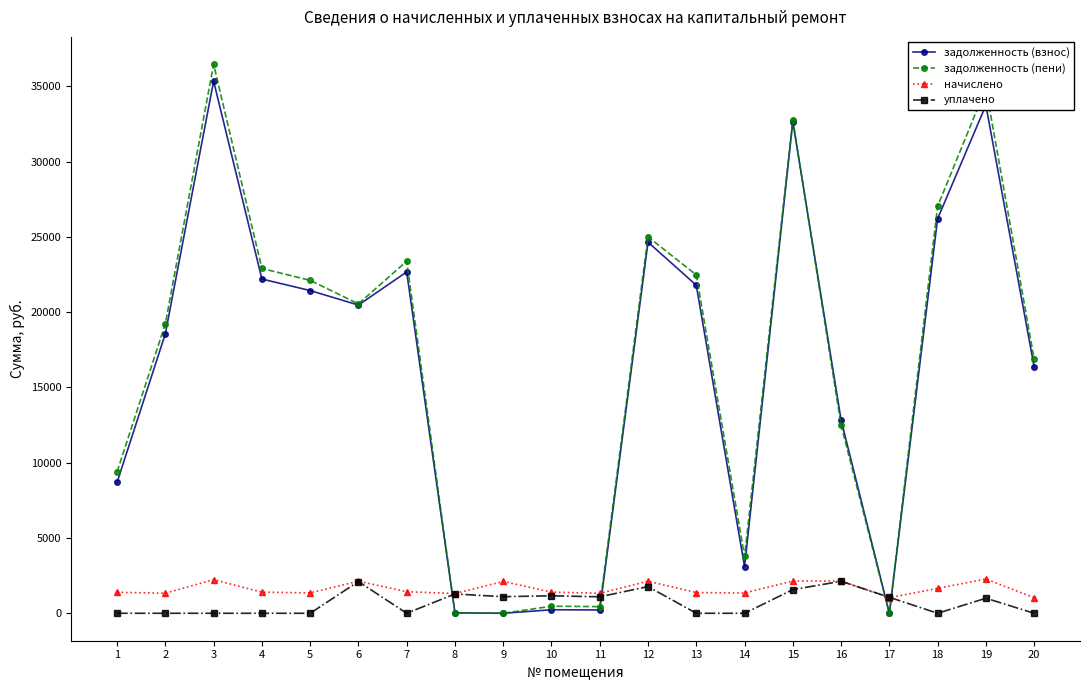

Count the number of data series in this chart.

4